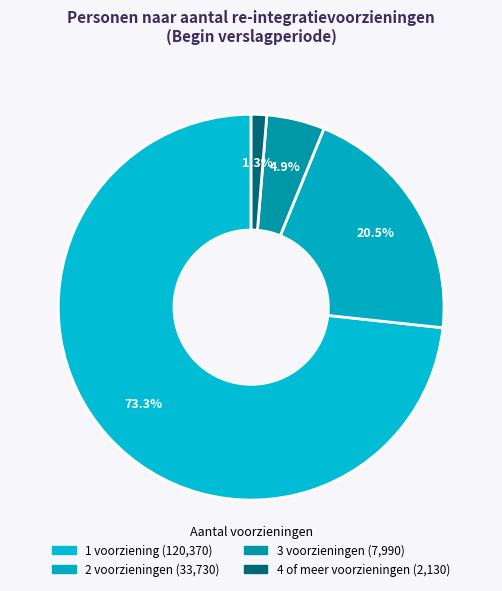

Count the number of slices in the pie.

4